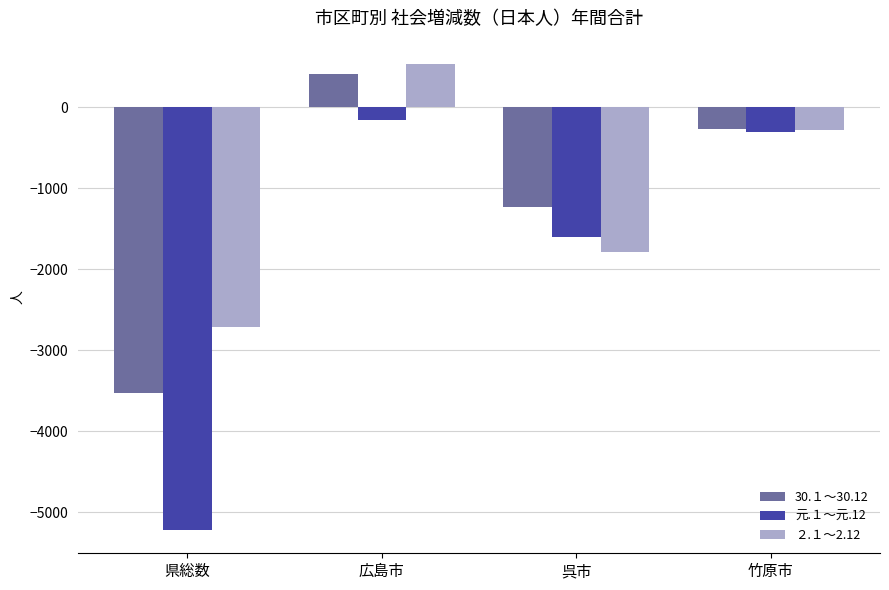

List the labels in order of 元.１～元.12 value, smallest first.

県総数, 呉市, 竹原市, 広島市